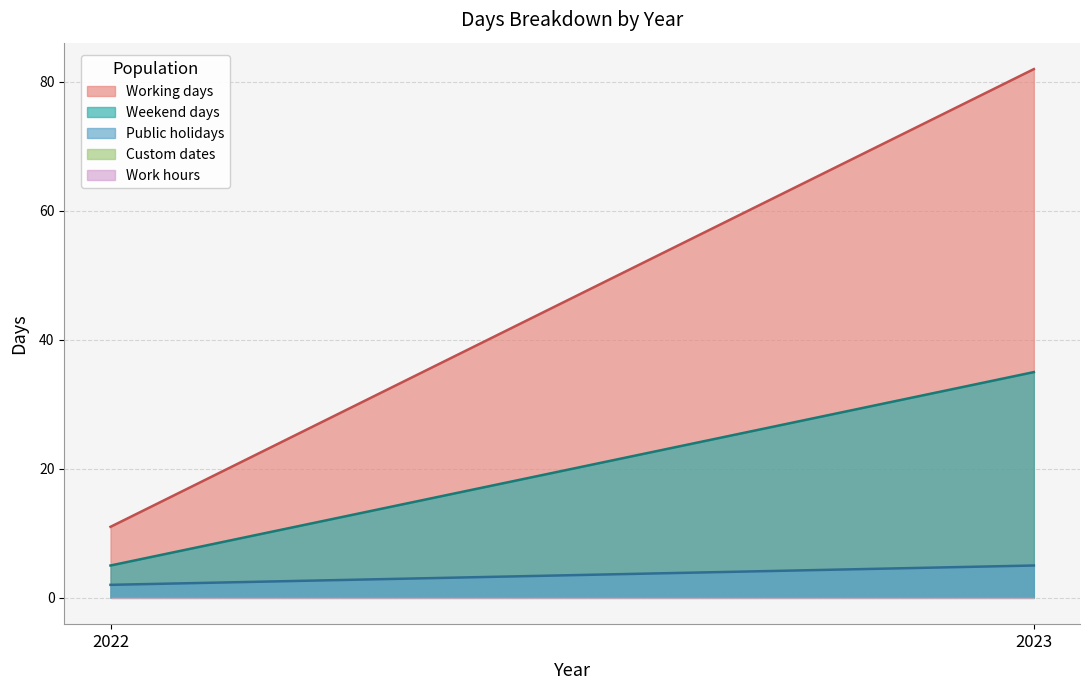

How many lines are shown in the chart?

5